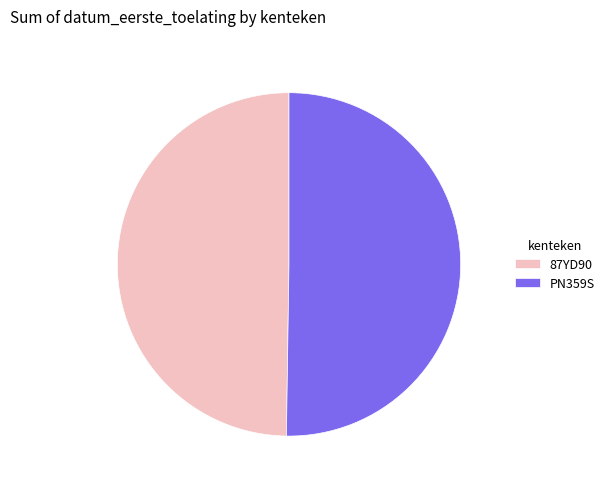

Approximately how many times larger is the value at 87YD90 compared to PN359S?

1.0